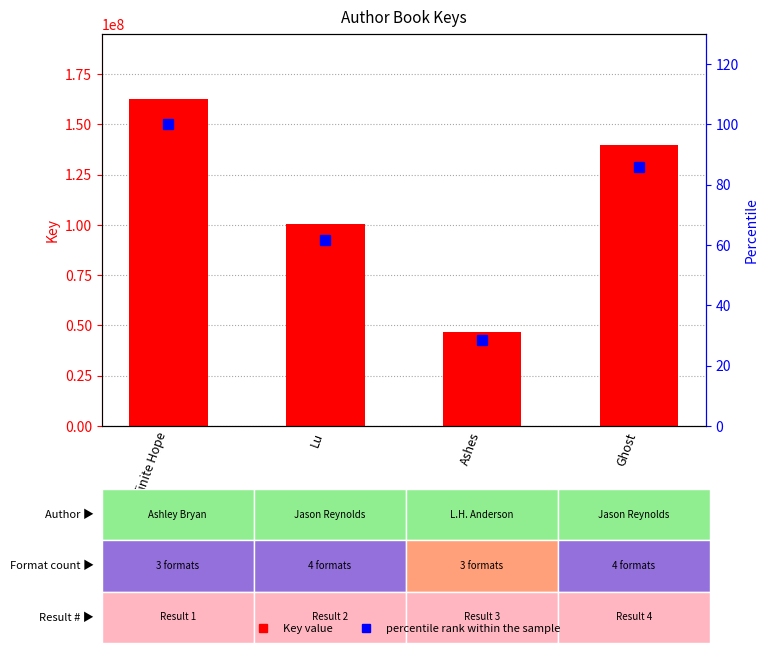

True or false: Key has a value of 207471264.1 at Ghost.

False